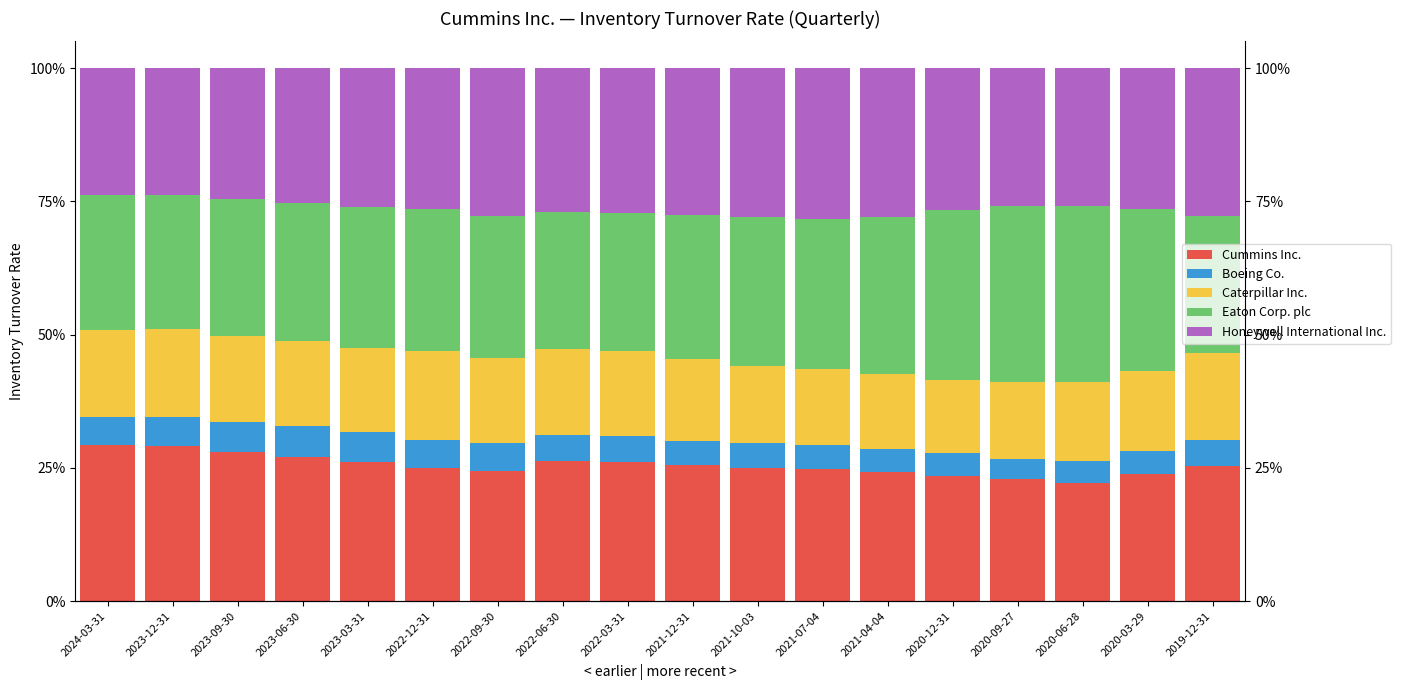

What is the label of the 18th bar from the left?

2019-12-31